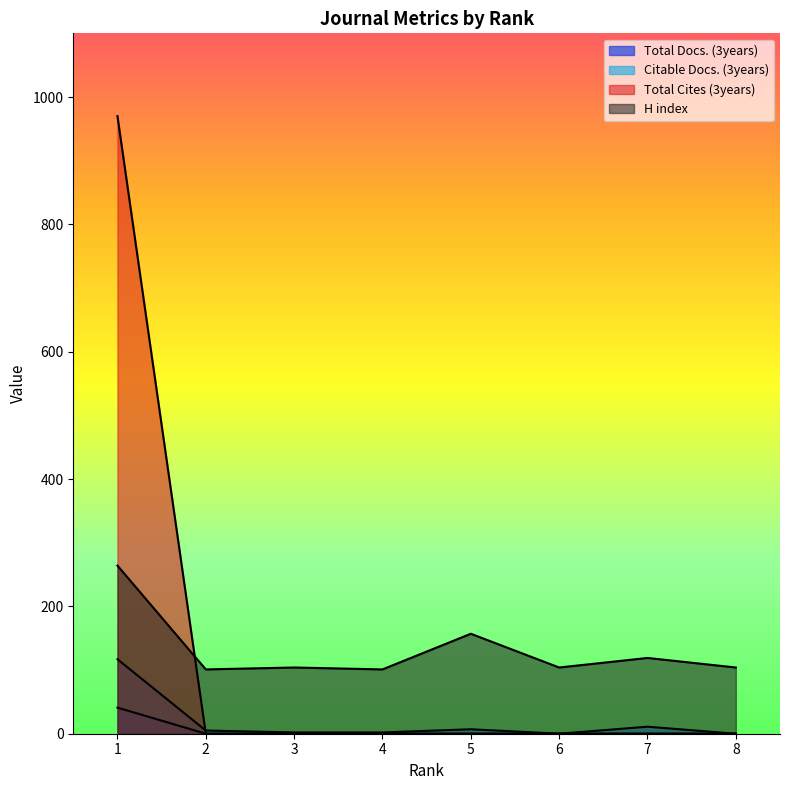

Rank the series at 3 from lowest to highest value.

Total Docs. (3years), Total Cites (3years), Citable Docs. (3years), H index